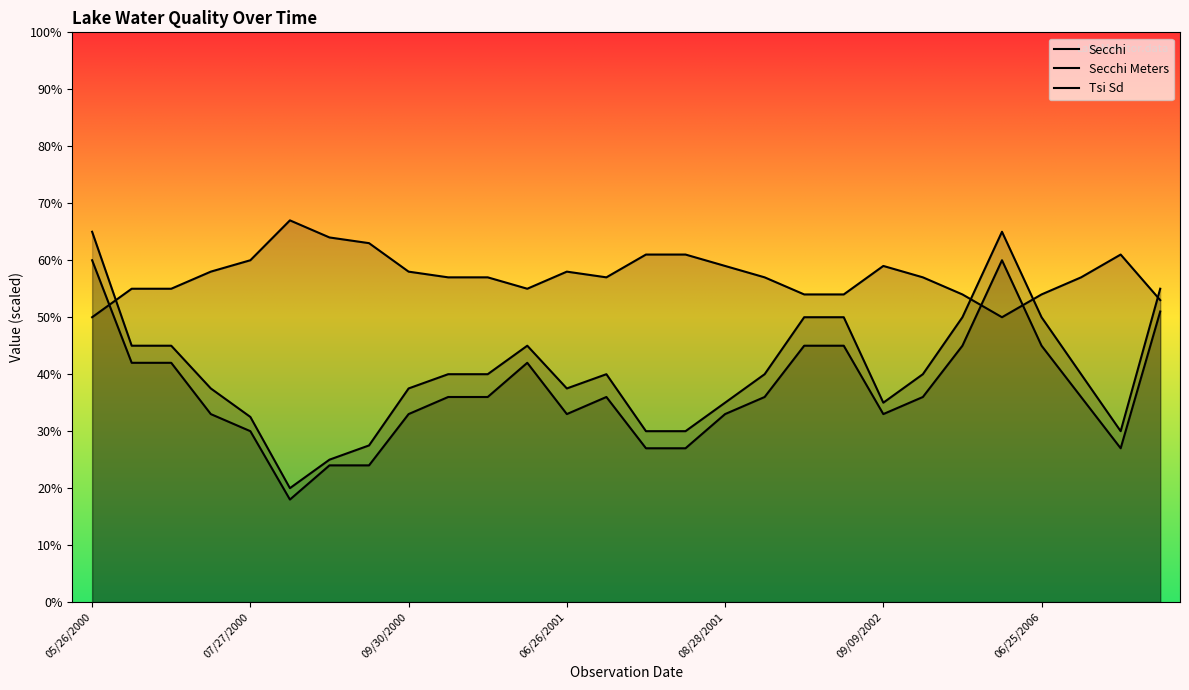

What is the minimum value for Secchi Meters?

18.0